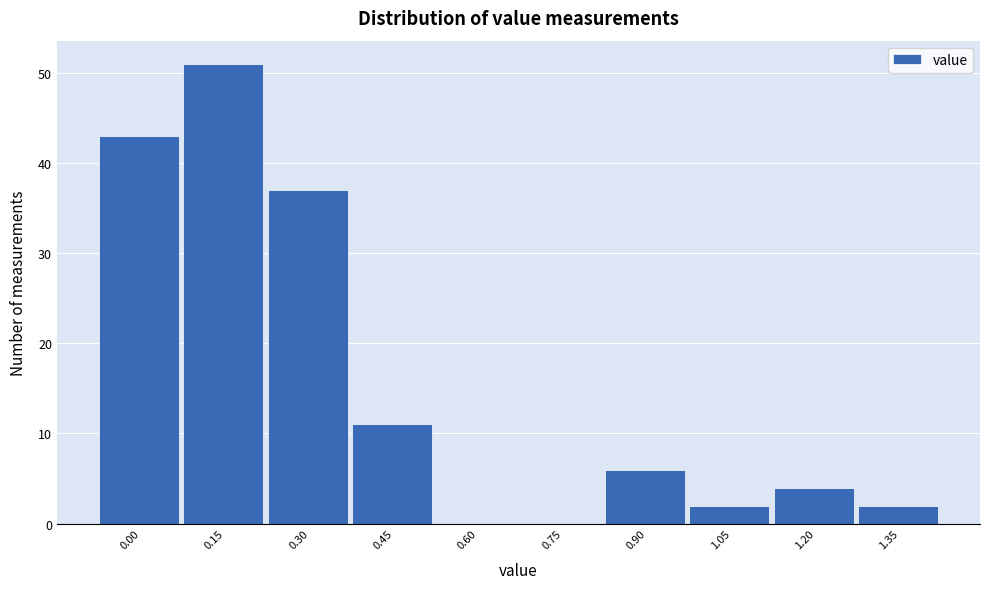

Reading right to left, what are all the values shown in this chart?

1.35=2	1.20=4	1.05=2	0.90=6	0.75=0	0.60=0	0.45=11	0.30=37	0.15=51	0.00=43